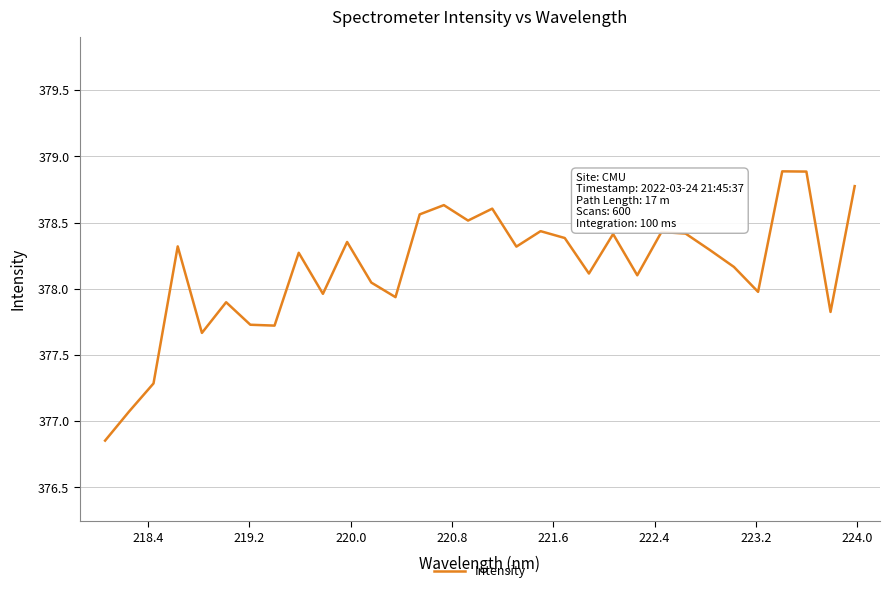

What is the maximum value shown in the chart?

378.9